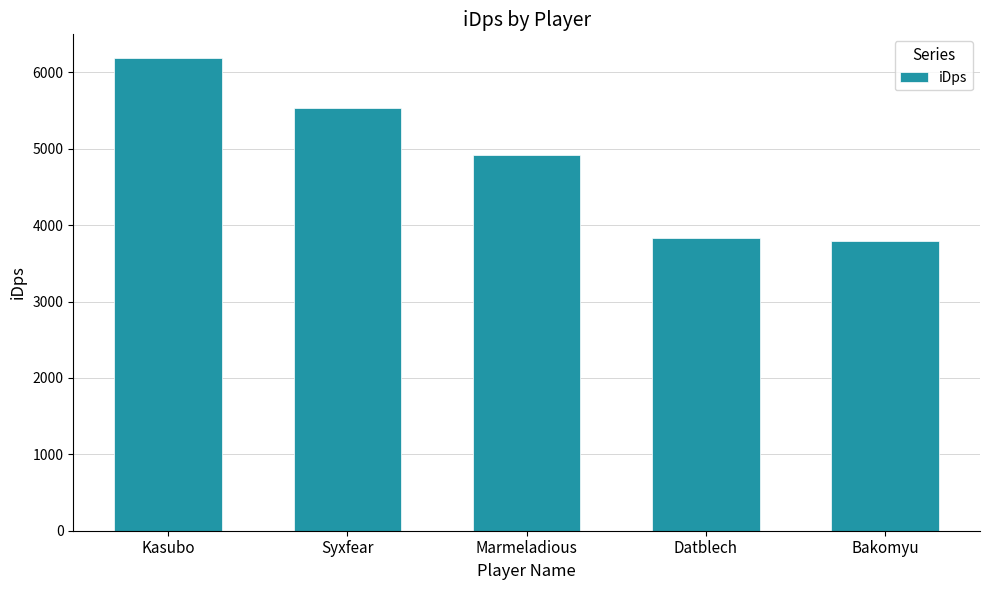

What is the label of the 1st bar from the left?

Kasubo